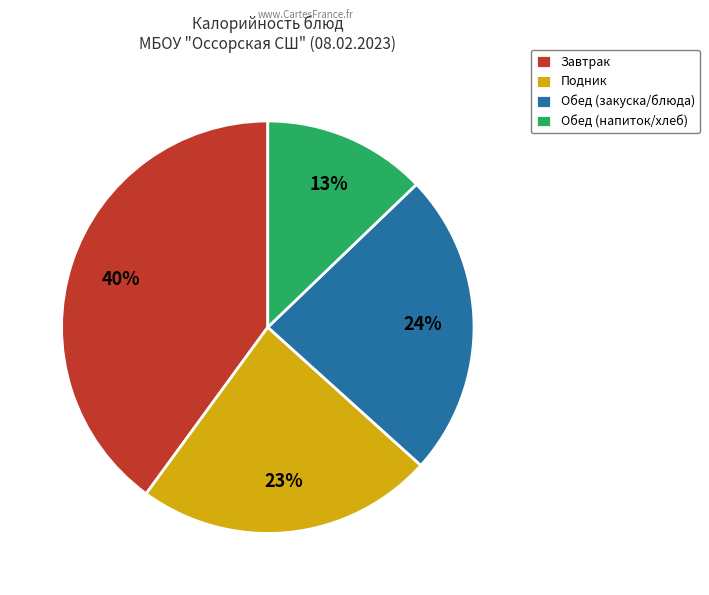

Does any single category account for the majority?

No